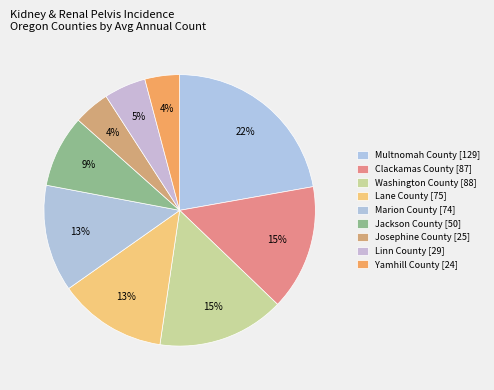

Which category has the biggest portion of the pie?

Multnomah County [129]